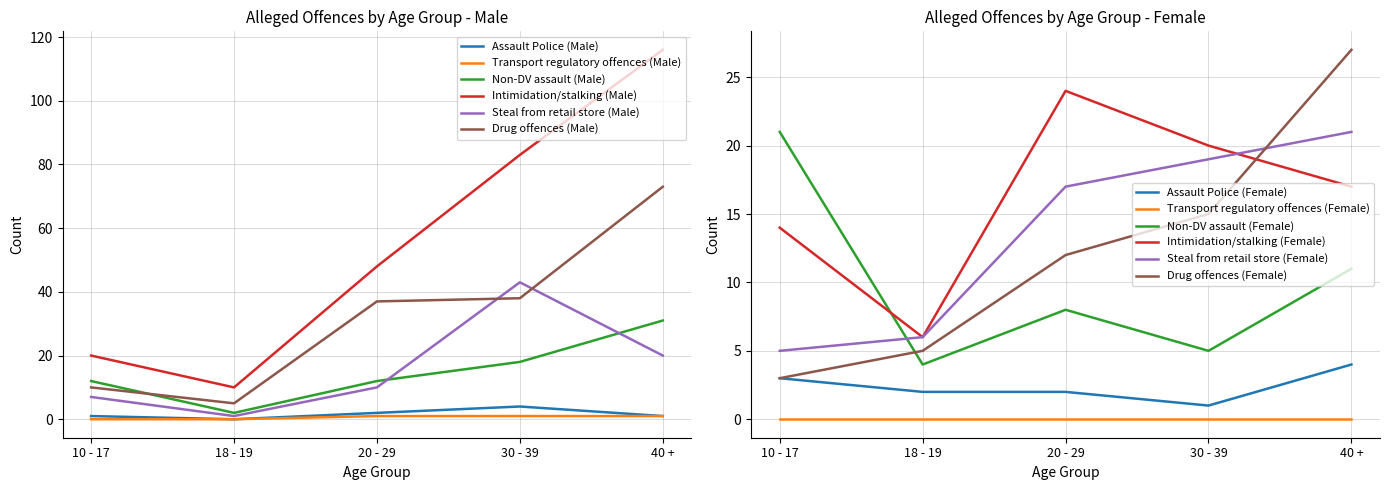

Read the Non-DV assault (Male) value at 40 +, to the nearest 10.

30